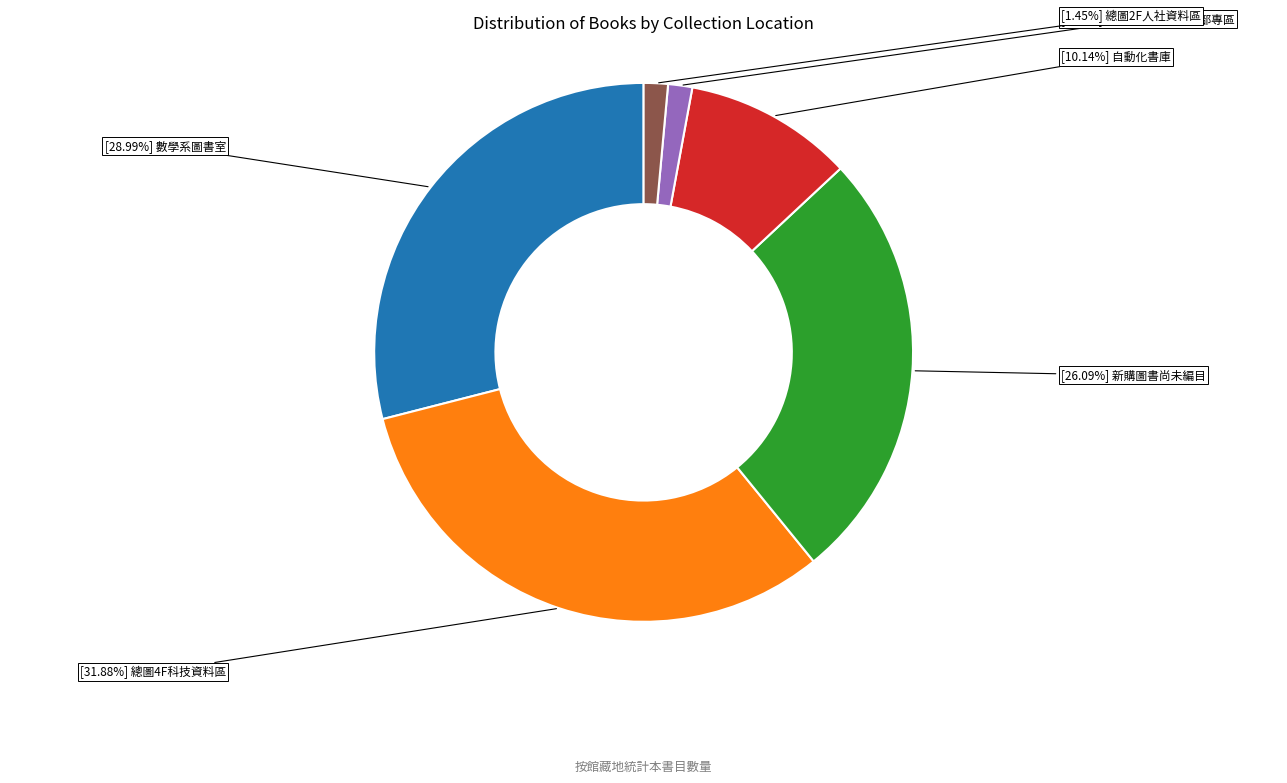

Is there a majority slice in this chart?

No